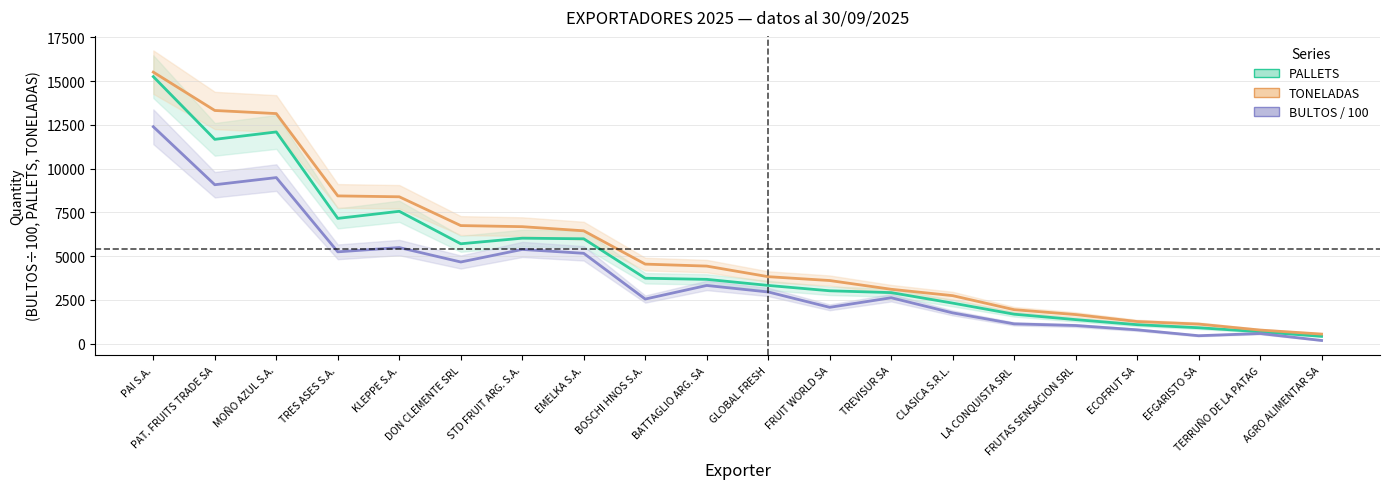

What is the highest value of the PALLETS series?

15260.0